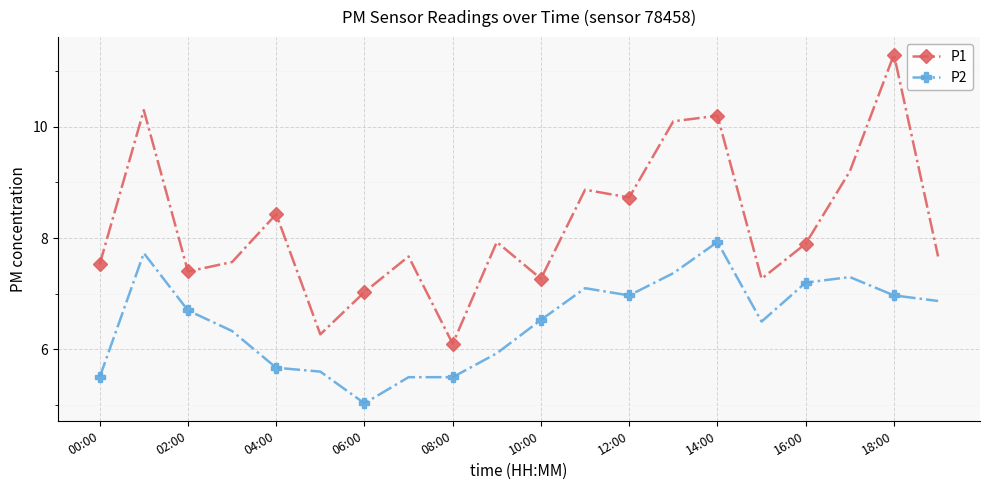

List the series in order of their overall mean, lowest first.

P2, P1